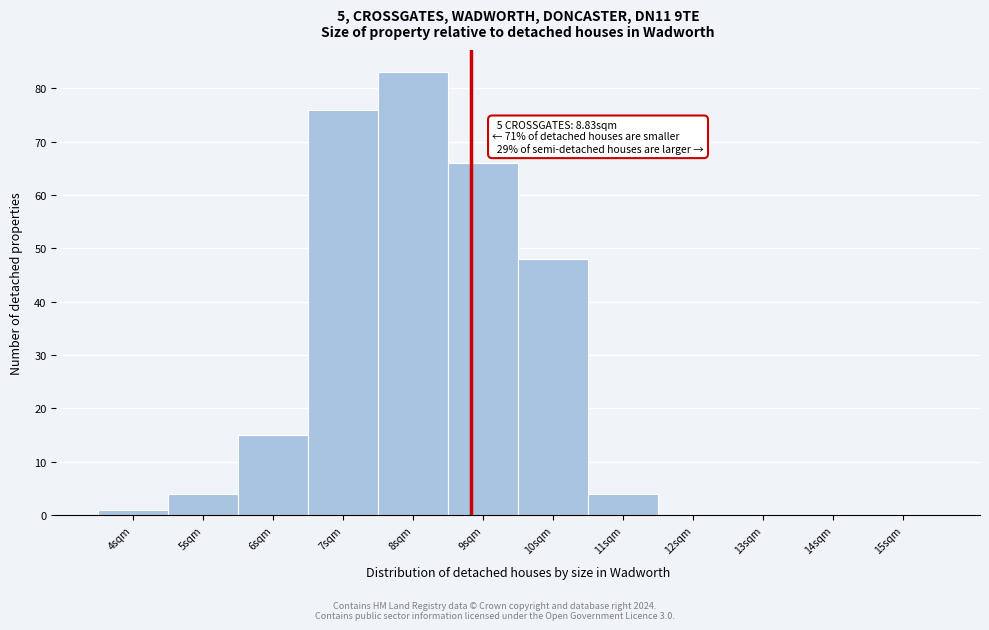

Which range on the x-axis has the tallest bar?

7.5 to 8.5